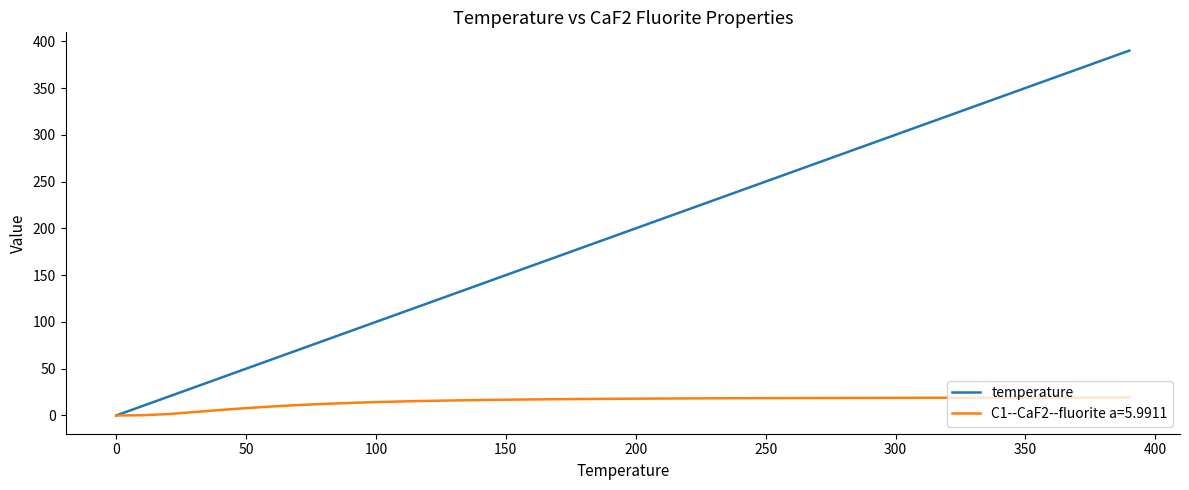

What is the highest value of the C1--CaF2--fluorite a=5.9911 series?

19.2